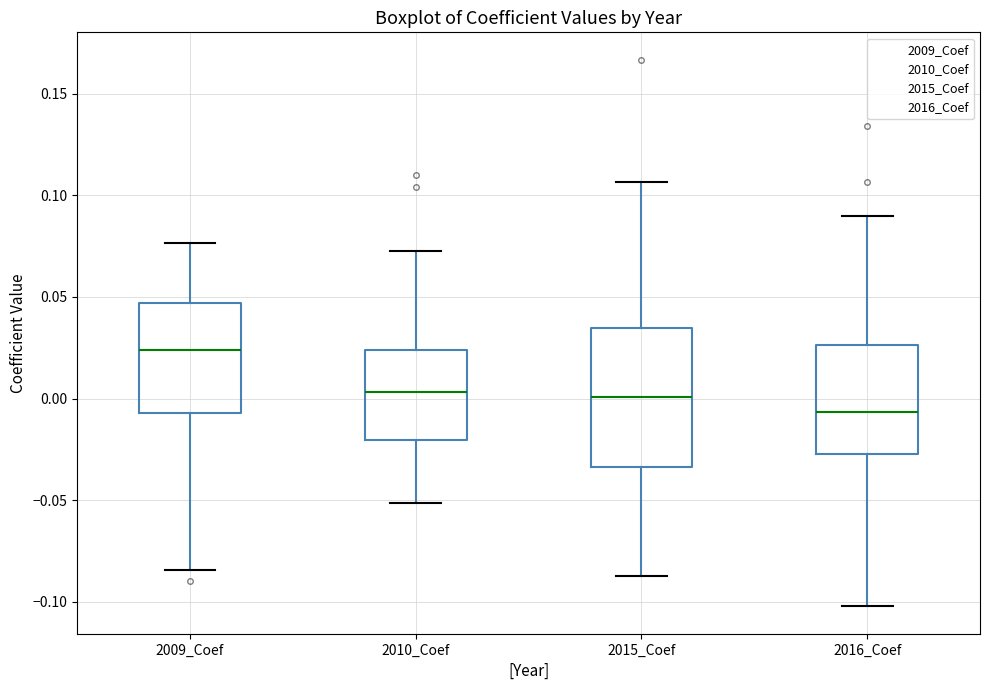

Reading left to right, read every box against the y-axis: the position of its median line, the range the box covers, and the ends of its whiskers. The values are not printed on the chart, so give them approximately, as read against the axis.

2009_Coef: median 0.025, box -0.005 to 0.045, whiskers -0.085 to 0.075
2010_Coef: median 0.005, box -0.020 to 0.025, whiskers -0.050 to 0.070
2015_Coef: median 0.000, box -0.035 to 0.035, whiskers -0.085 to 0.105
2016_Coef: median -0.005, box -0.025 to 0.025, whiskers -0.100 to 0.090